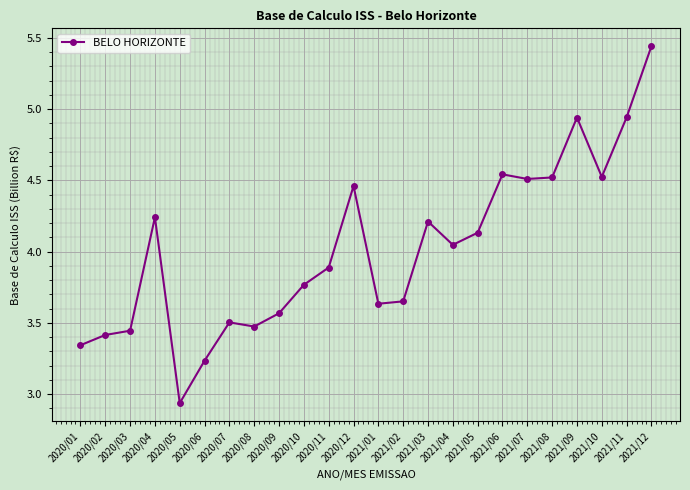

What is the difference between the values at 2020/06 and 2021/01?

0.4